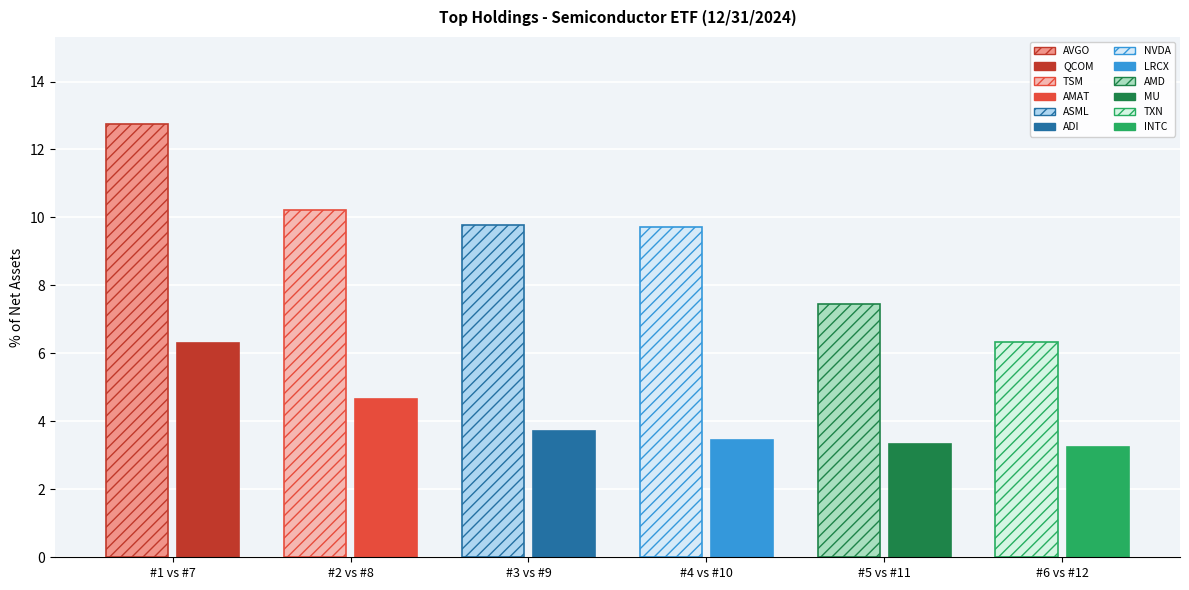

What is the sum of the % of Net Assets (hatch) values at Qualcomm Inc and Taiwan Semiconductor?

16.6